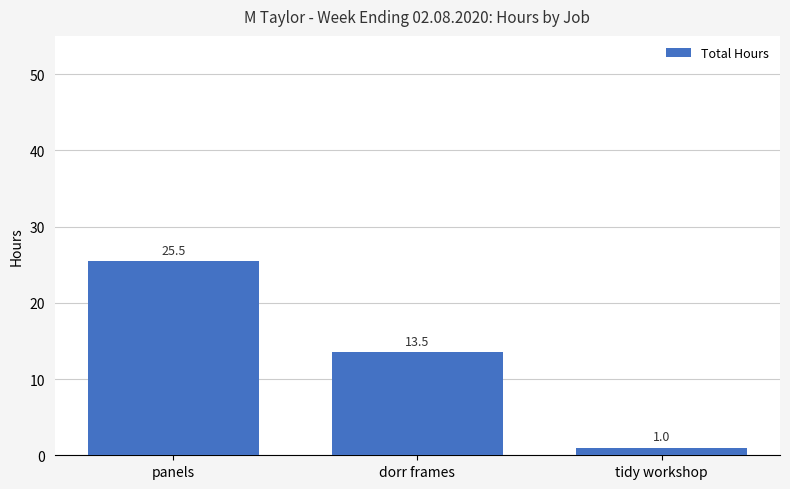

True or false: the data shows 13.3 at panels.

False